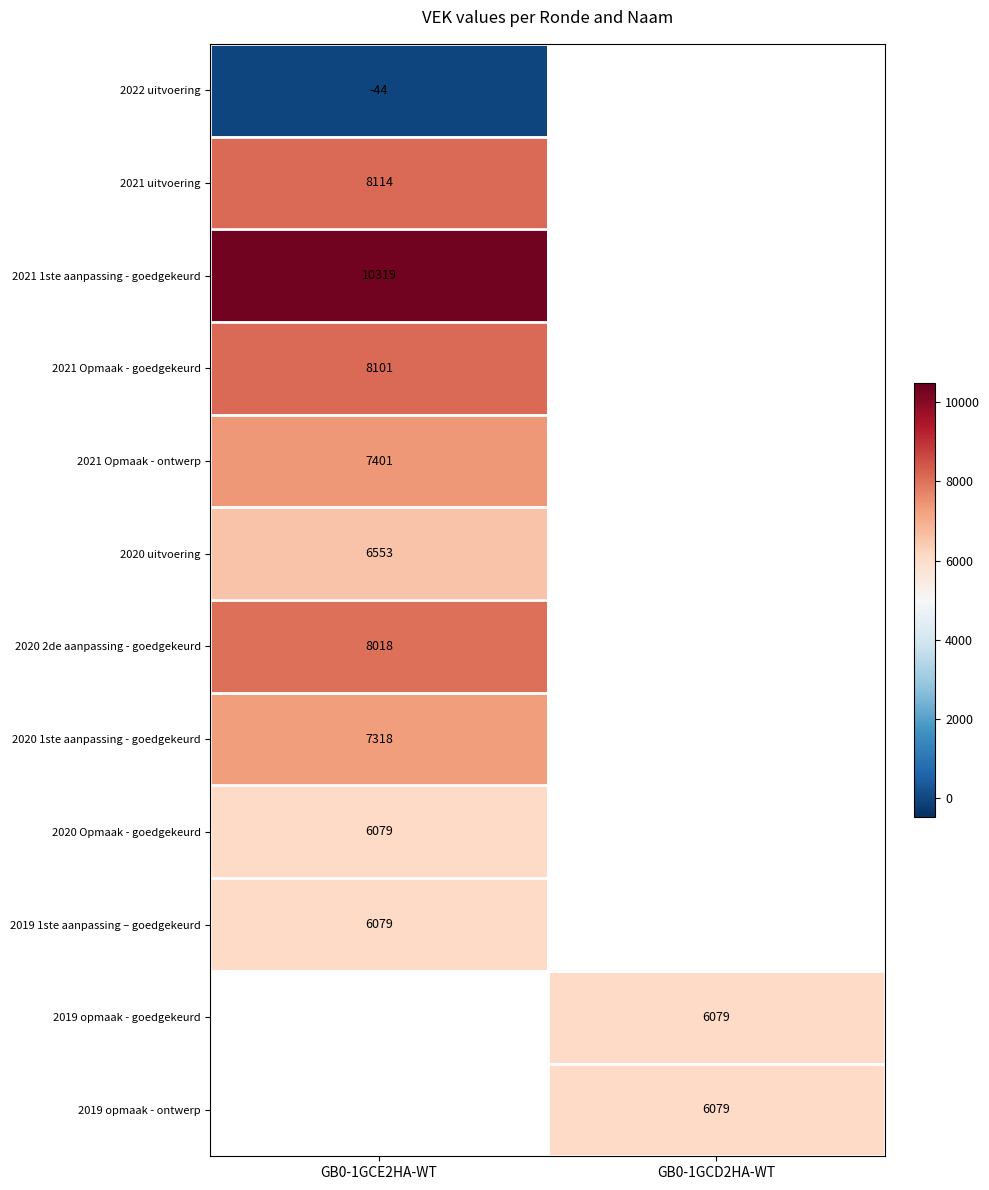

The value of 2021 uitvoering at GB0-1GCE2HA-WT is 5243. True or false?

False